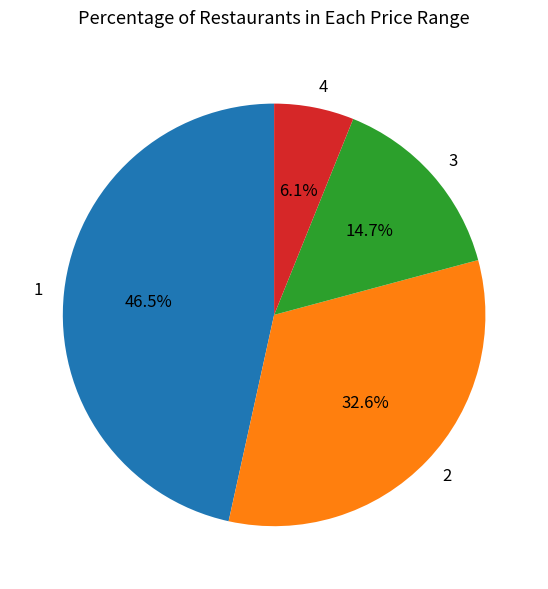

What is the smallest slice in the pie chart?

4